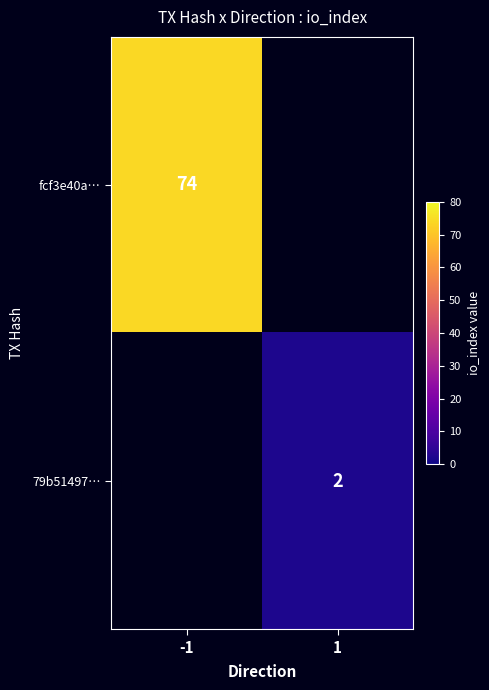

True or false: fcf3e40a… has a value of 123 at -1.

False